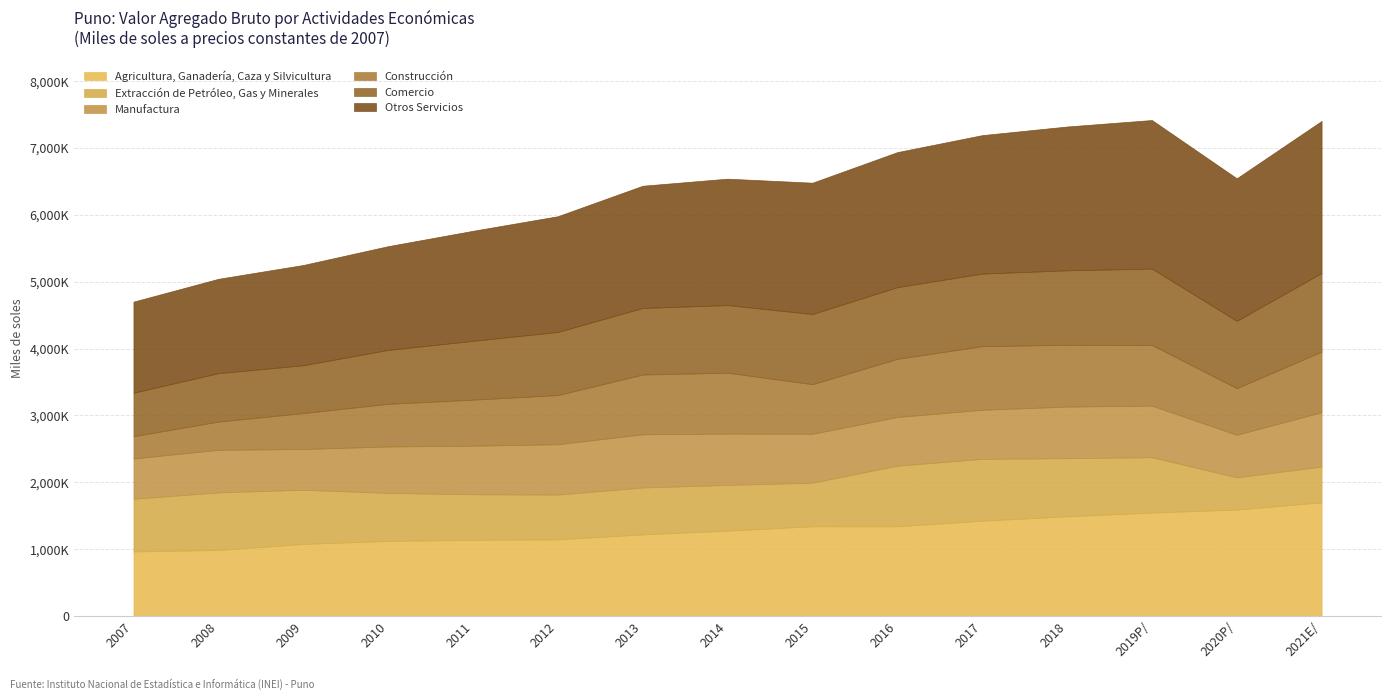

What is the value of the Construcción point at the 12th from the left?

924389